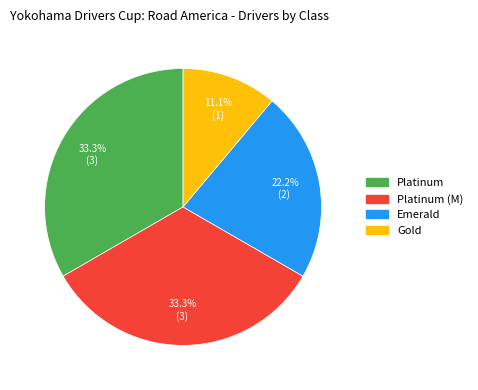

Is there any slice that represents more than half of the pie?

No